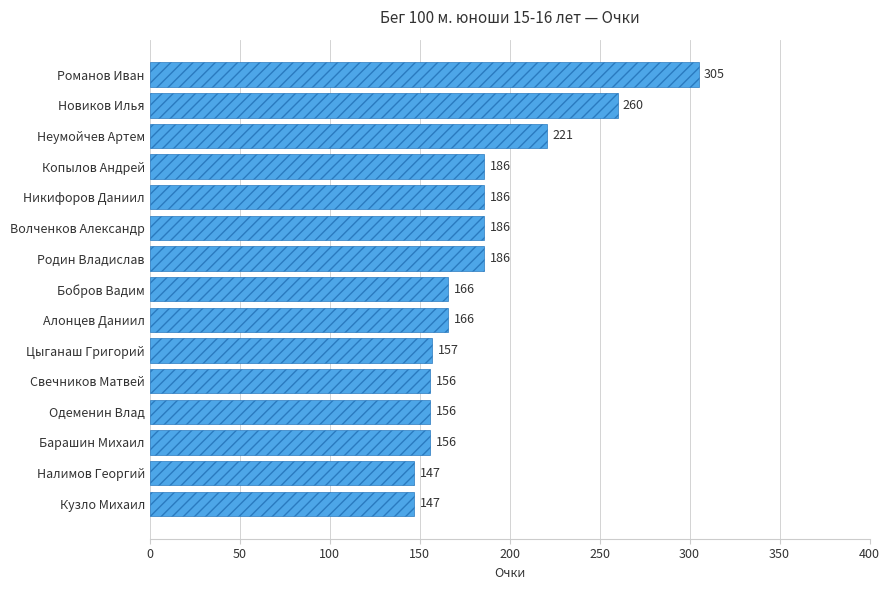

Reading top to bottom, transcribe all the data shown in this chart.

Романов Иван=305	Новиков Илья=260	Неумойчев Артем=221	Копылов Андрей=186	Никифоров Даниил=186	Волченков Александр=186	Родин Владислав=186	Бобров Вадим=166	Алонцев Даниил=166	Цыганаш Григорий=157	Свечников Матвей=156	Одеменин Влад=156	Барашин Михаил=156	Налимов Георгий=147	Кузло Михаил=147